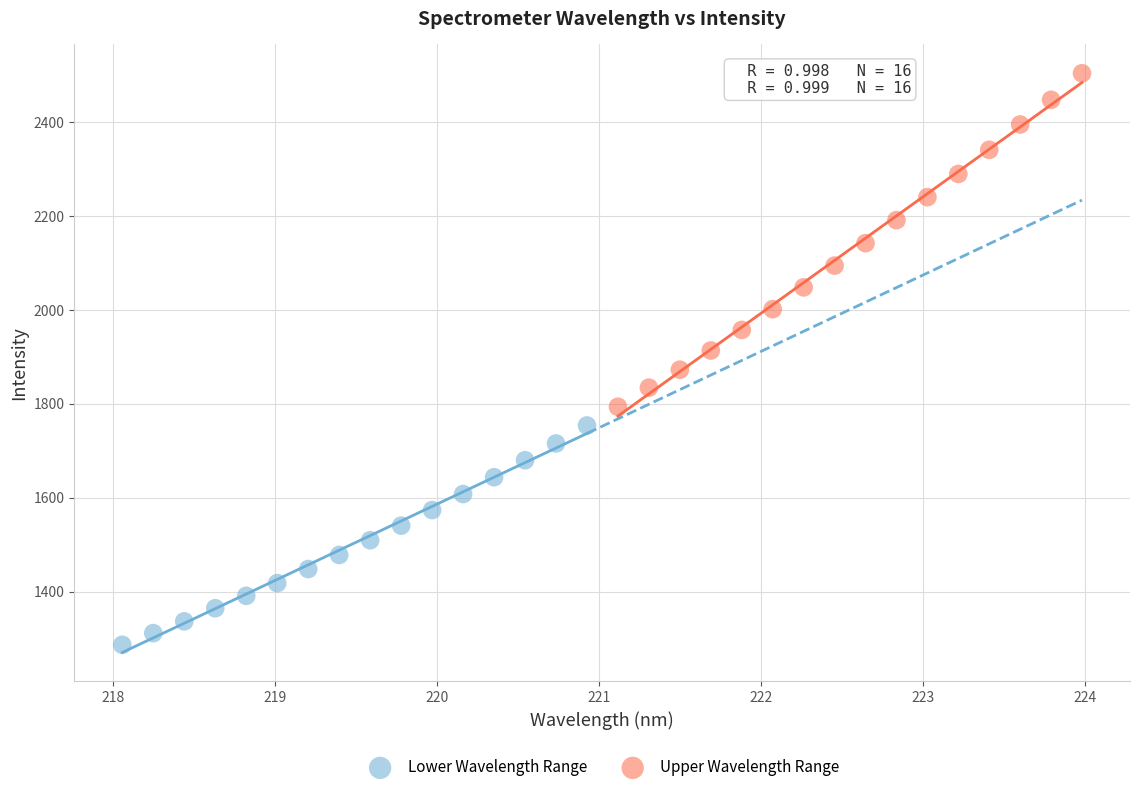

Which series reaches the maximum Y coordinate?

Upper Wavelength Range